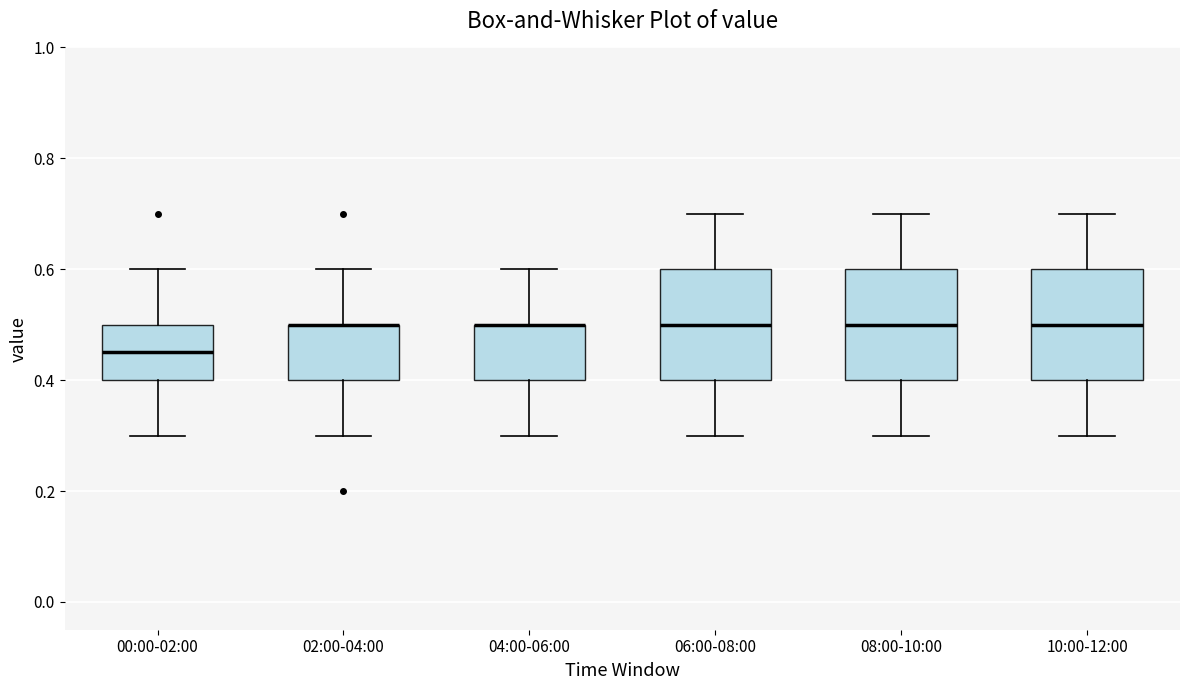

Reading left to right, read every box against the y-axis: the position of its median line, the range the box covers, and the ends of its whiskers. The values are not printed on the chart, so give them approximately, as read against the axis.

00:00-02:00: median 0.46, box 0.40 to 0.50, whiskers 0.30 to 0.60
02:00-04:00: median 0.50 (drawn on the box's upper edge), box 0.40 to 0.50, whiskers 0.30 to 0.60
04:00-06:00: median 0.50 (drawn on the box's upper edge), box 0.40 to 0.50, whiskers 0.30 to 0.60
06:00-08:00: median 0.50, box 0.40 to 0.60, whiskers 0.30 to 0.70
08:00-10:00: median 0.50, box 0.40 to 0.60, whiskers 0.30 to 0.70
10:00-12:00: median 0.50, box 0.40 to 0.60, whiskers 0.30 to 0.70